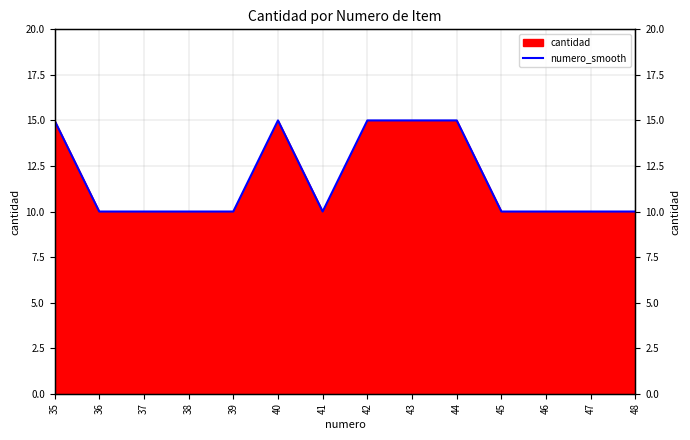

How many data points are above 10?

5